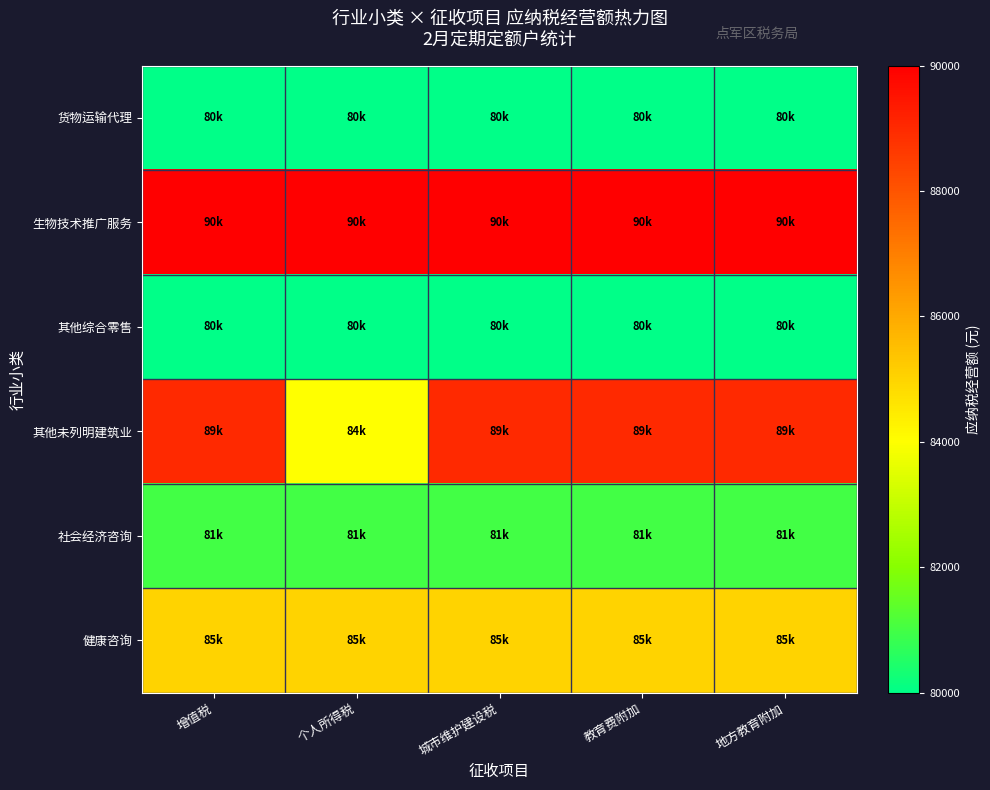

Count the number of data series in this chart.

6